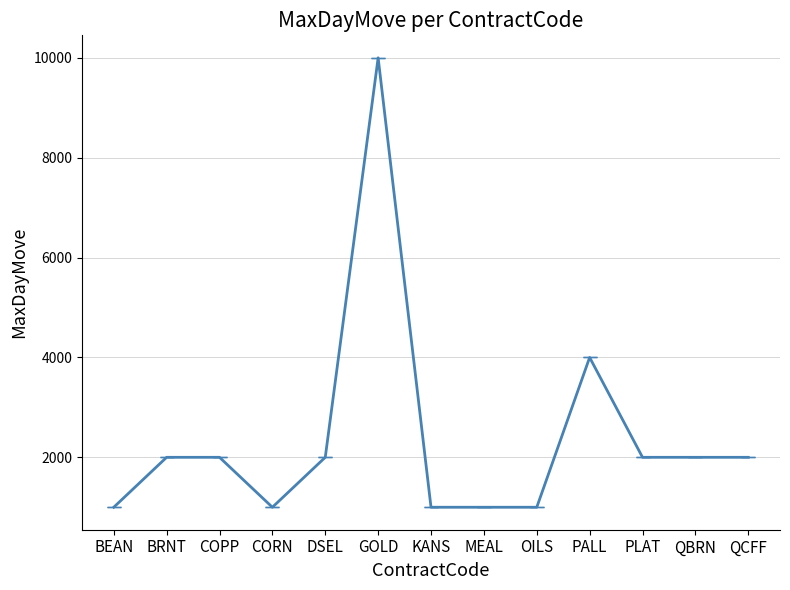

What is the difference between the values at DSEL and CORN?

1000